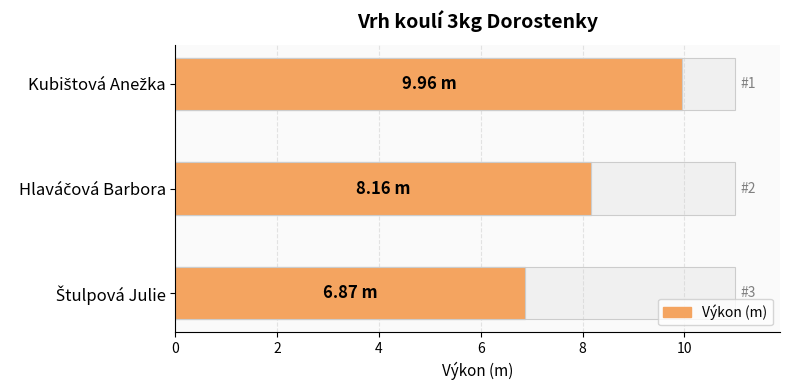

How many bars are there in total?

3